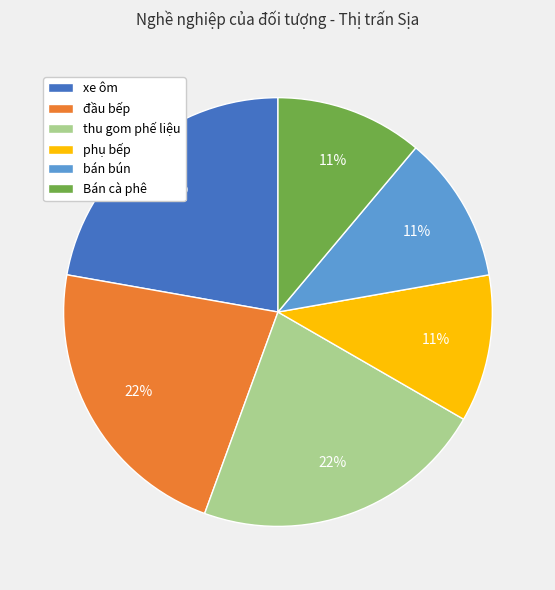

Count the number of slices in the pie.

6